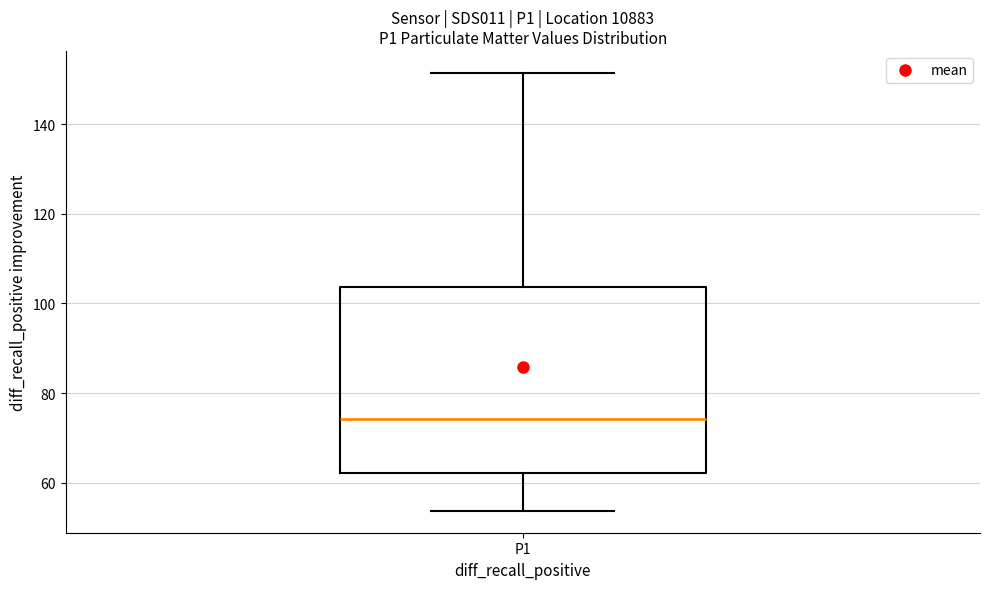

Read this box plot against the y-axis: the position of the median line, the range covered by the box, and the ends of both whiskers. The values are not printed on the chart, so give them approximately, as read against the axis.

median 74, box 62 to 104, whiskers 54 to 152